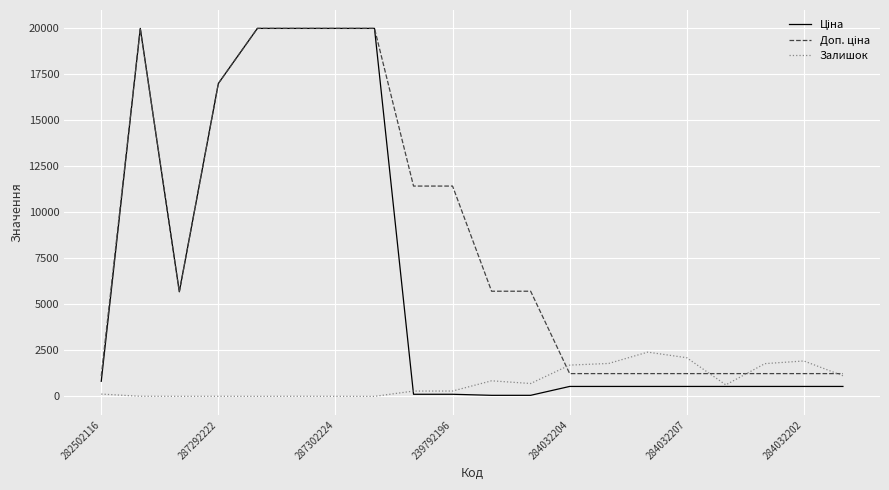

At how many categories does at least one series exceed 97?

20